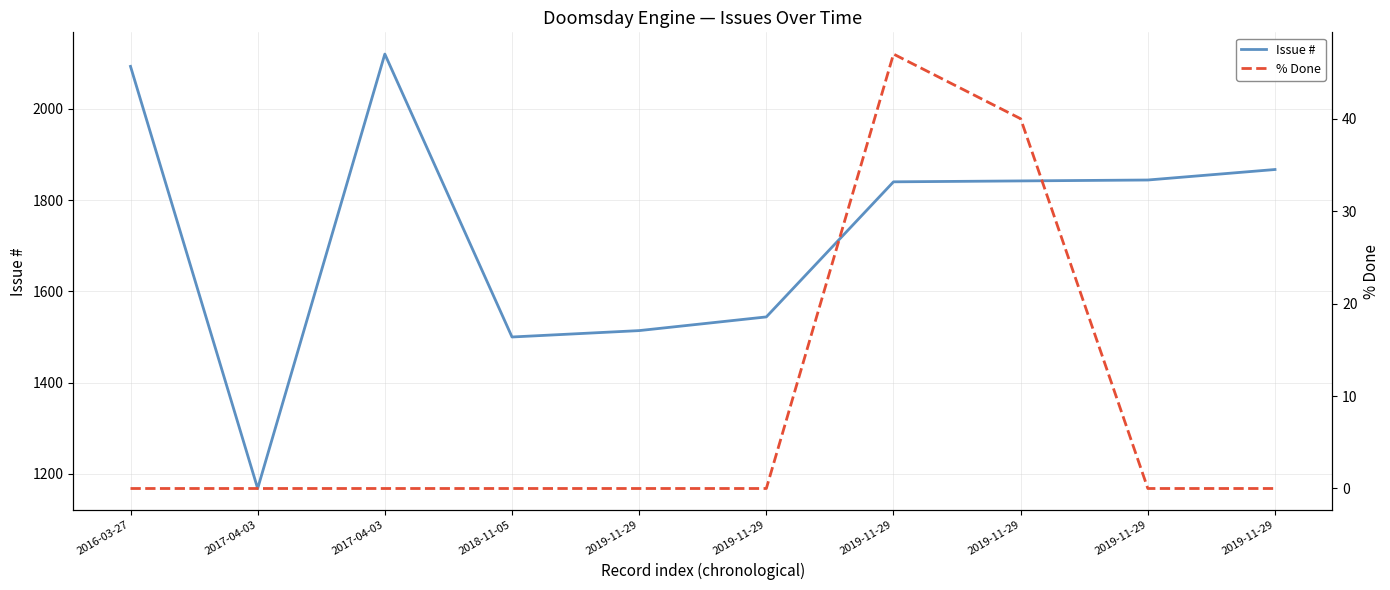

True or false: Issue # has a value of 2120 at 2017-04-03.

True